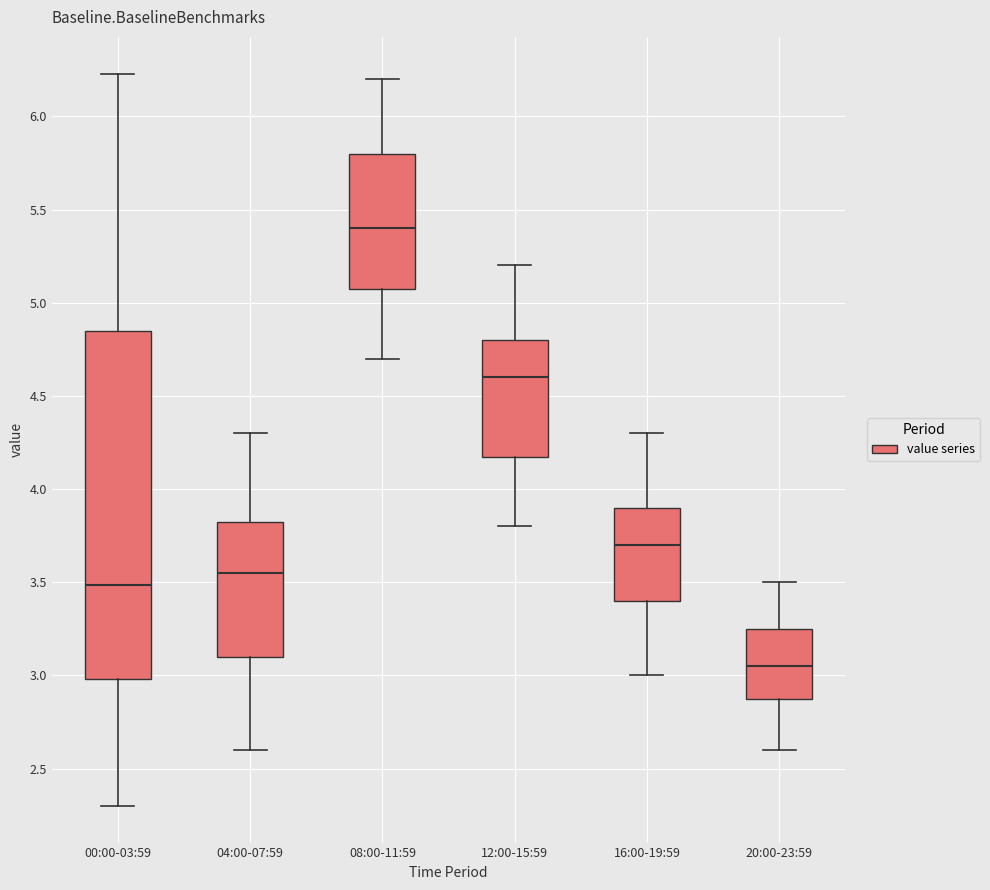

Reading left to right, transcribe this box plot: for each box, give where its median line is, the range the box spans, and where its two whiskers end, as read against the y-axis. The values are not printed on the chart, so give them approximately, as read against the axis.

00:00-03:59: median 3.50, box 3.00 to 4.85, whiskers 2.30 to 6.25
04:00-07:59: median 3.55, box 3.10 to 3.85, whiskers 2.60 to 4.30
08:00-11:59: median 5.40, box 5.10 to 5.80, whiskers 4.70 to 6.20
12:00-15:59: median 4.60, box 4.20 to 4.80, whiskers 3.80 to 5.20
16:00-19:59: median 3.70, box 3.40 to 3.90, whiskers 3.00 to 4.30
20:00-23:59: median 3.05, box 2.90 to 3.25, whiskers 2.60 to 3.50